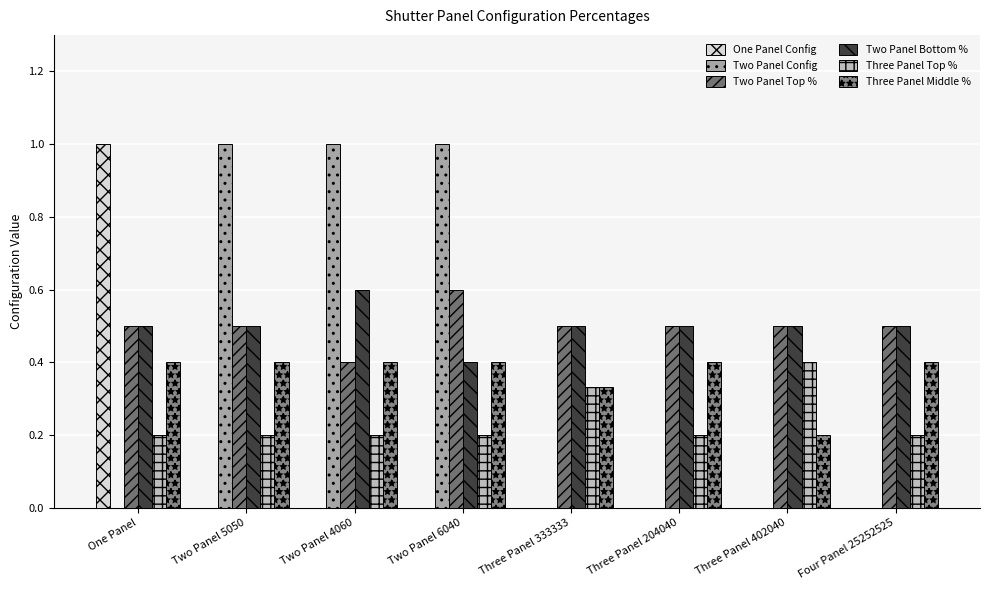

What is the label of the 6th bar from the left?

Three Panel 204040